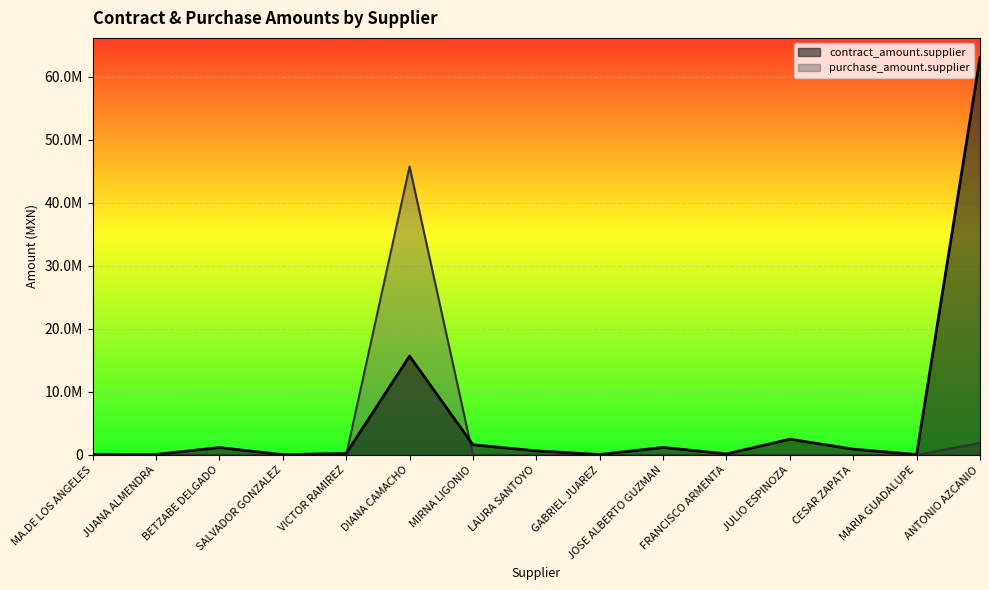

The value of contract_amount.supplier at SALVADOR GONZALEZ is 14739.1. True or false?

False